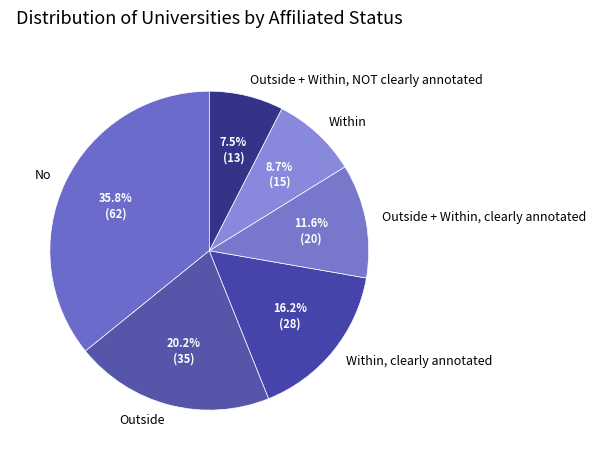

The Outside slice represents 20% of the pie. True or false?

True